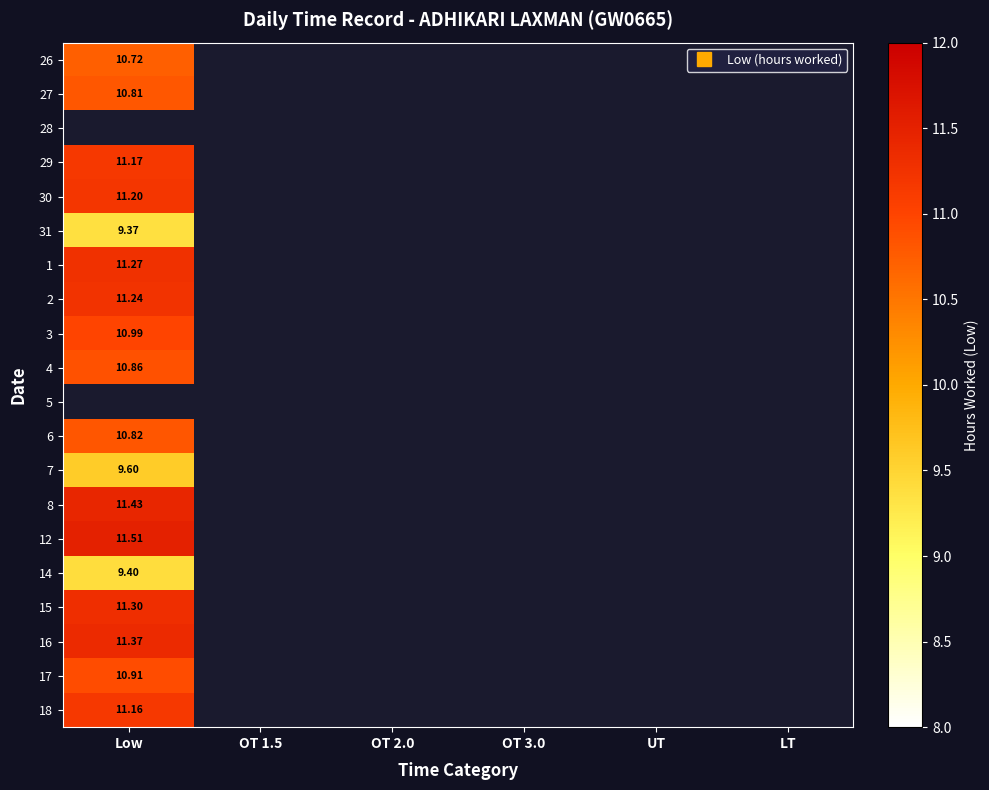

Rank the series by their average value, from lowest to highest.

26, 27, 28, 29, 30, 31, 1, 2, 3, 4, 5, 6, 7, 8, 12, 14, 15, 16, 17, 18